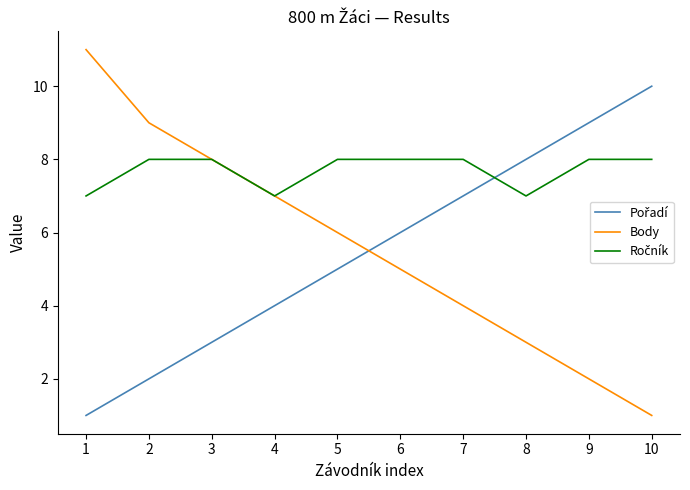

True or false: Body has a value of 2 at 9.

True